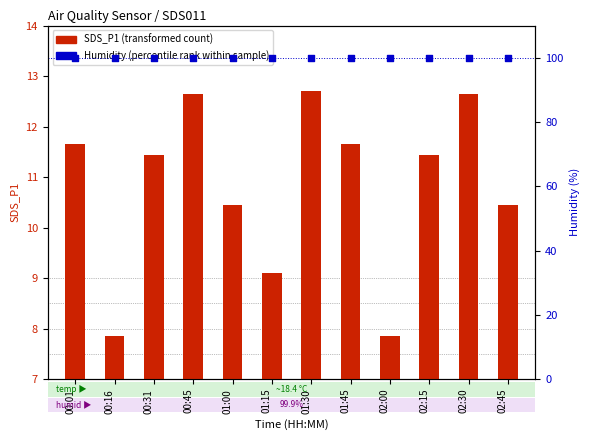

What are all the series names shown in the legend?

SDS_P1 (transformed count), Humidity (percentile rank within sample)